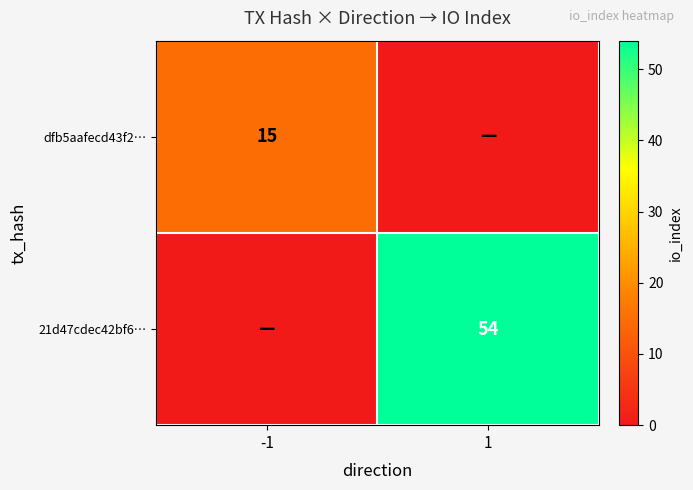

Is the value of dfb5aafecd43f2… at -1 greater than the value of 21d47cdec42bf6… at 1?

No